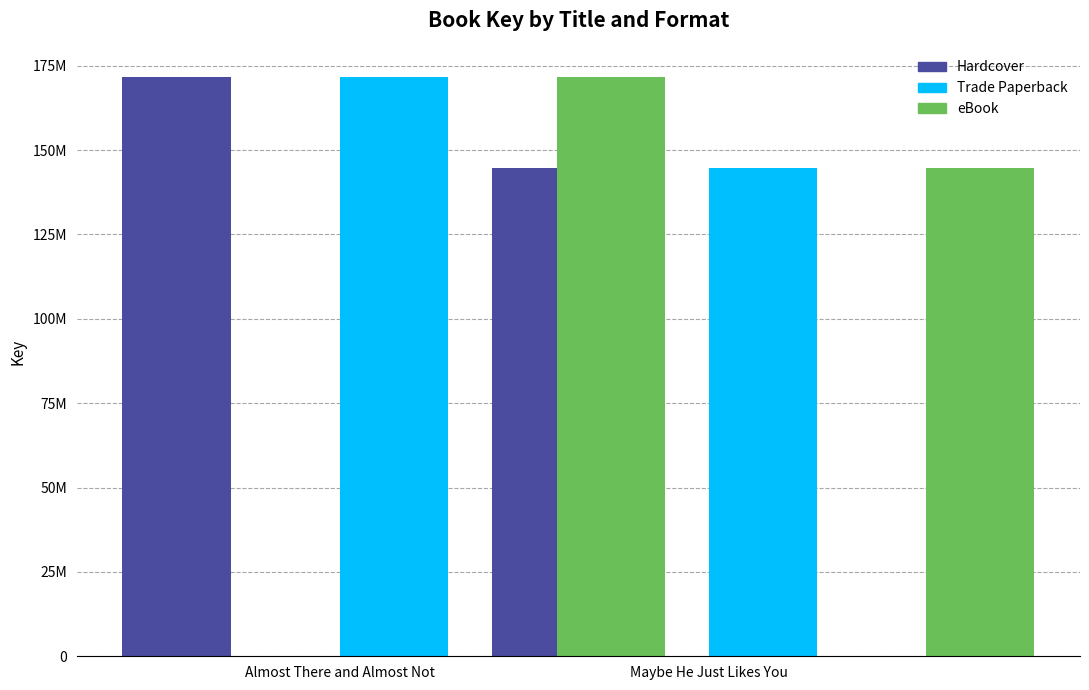

True or false: Trade Paperback has a value of 171714871 at Almost There and Almost Not.

True